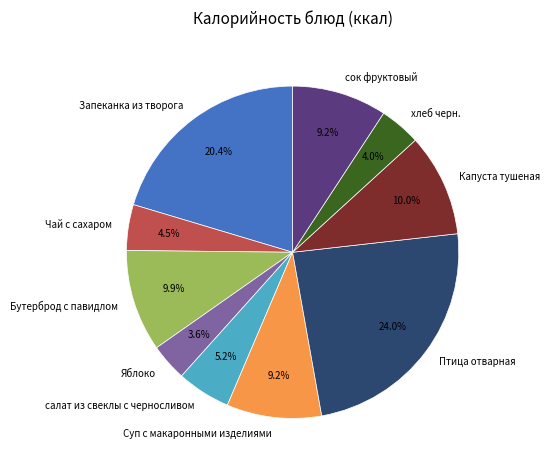

Which has a higher value, Птица отварная or Чай с сахаром?

Птица отварная